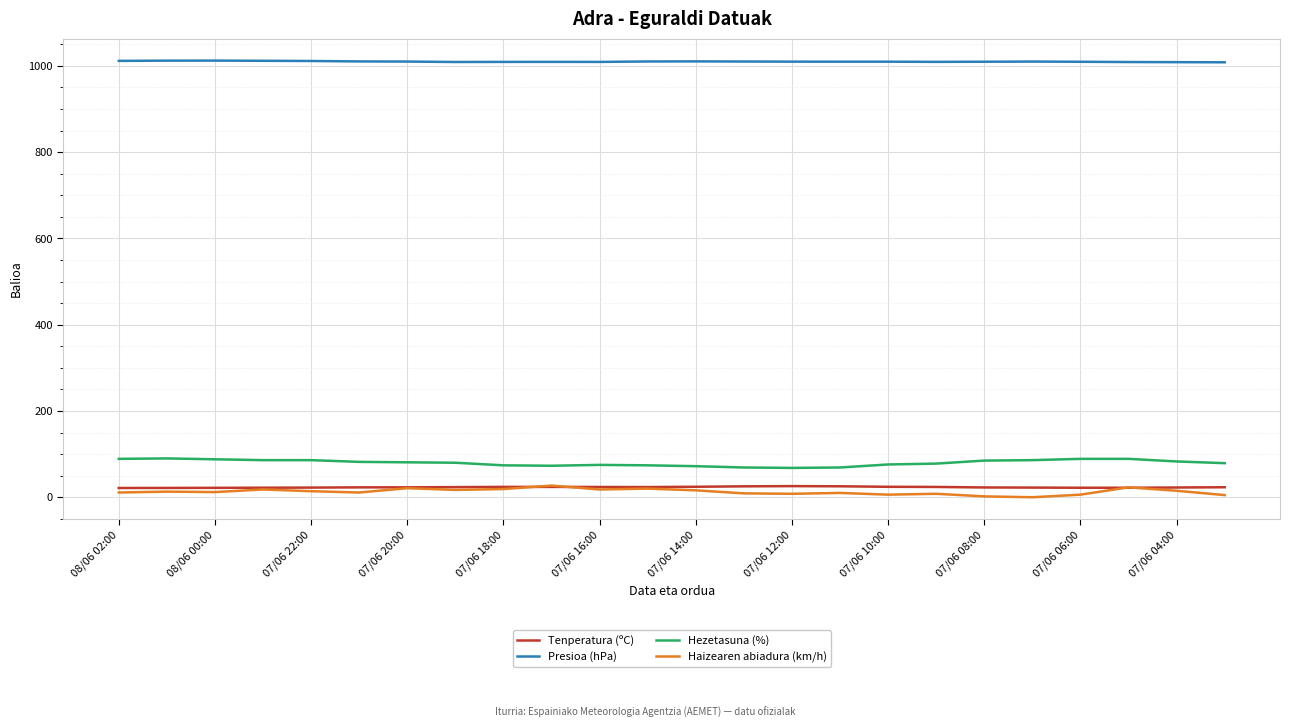

What is the highest value of the Tenperatura (ºC) series?

25.8